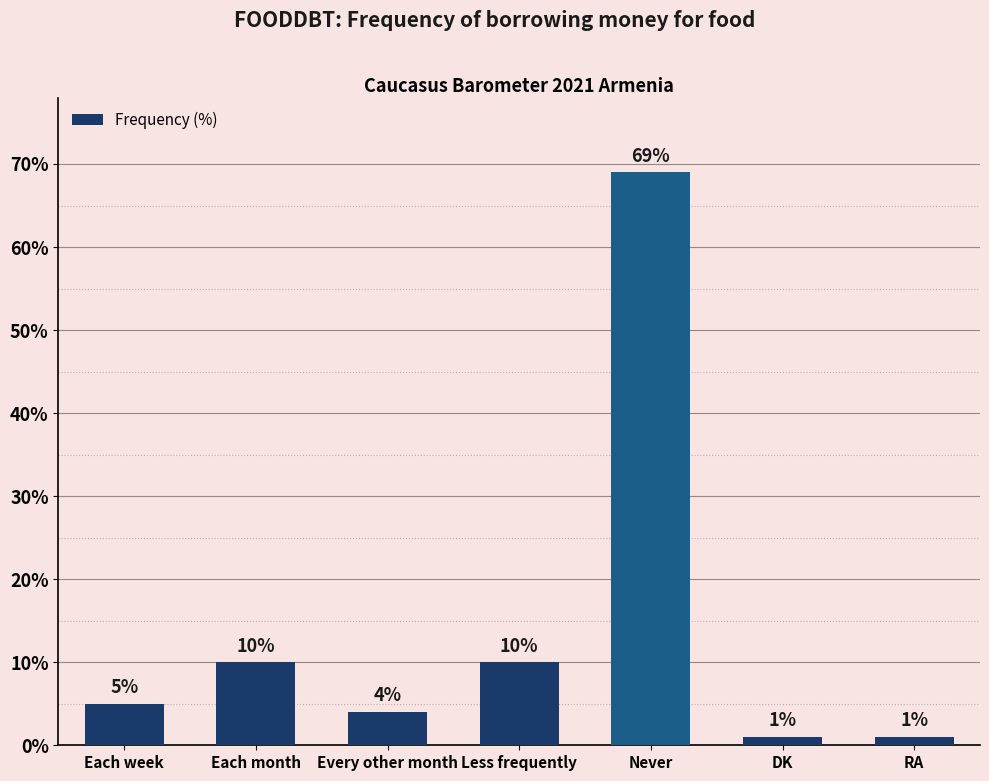

Is it true that the value at Each week is 2?

False